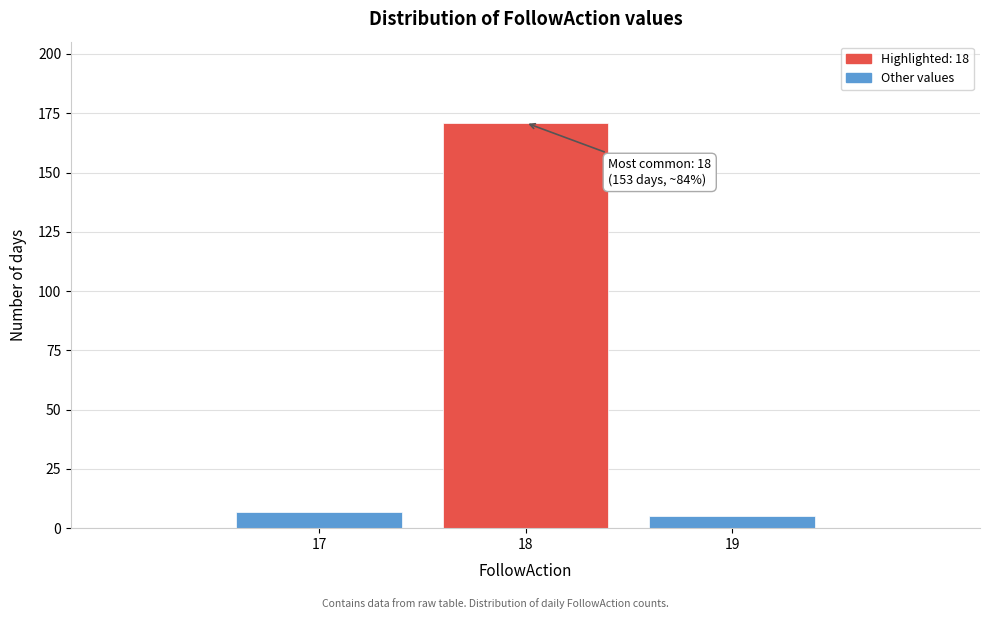

Reading left to right, transcribe all the data shown in this chart.

7	171	5